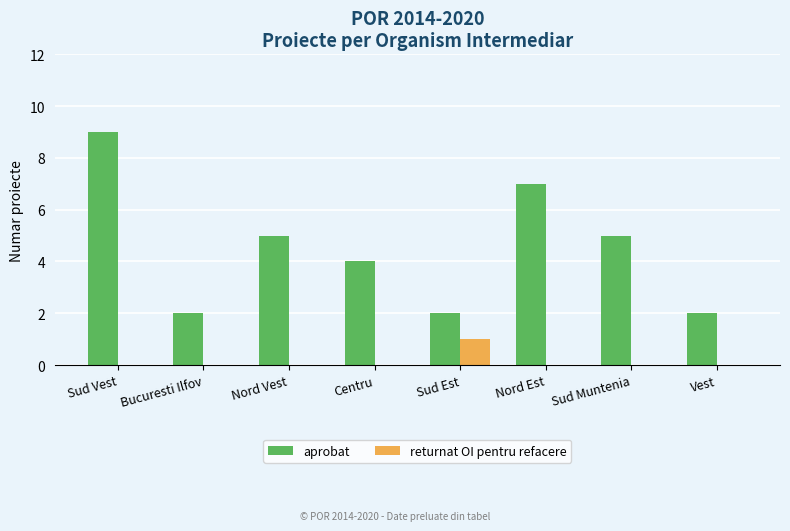

True or false: aprobat has a value of 5 at Sud Muntenia.

True